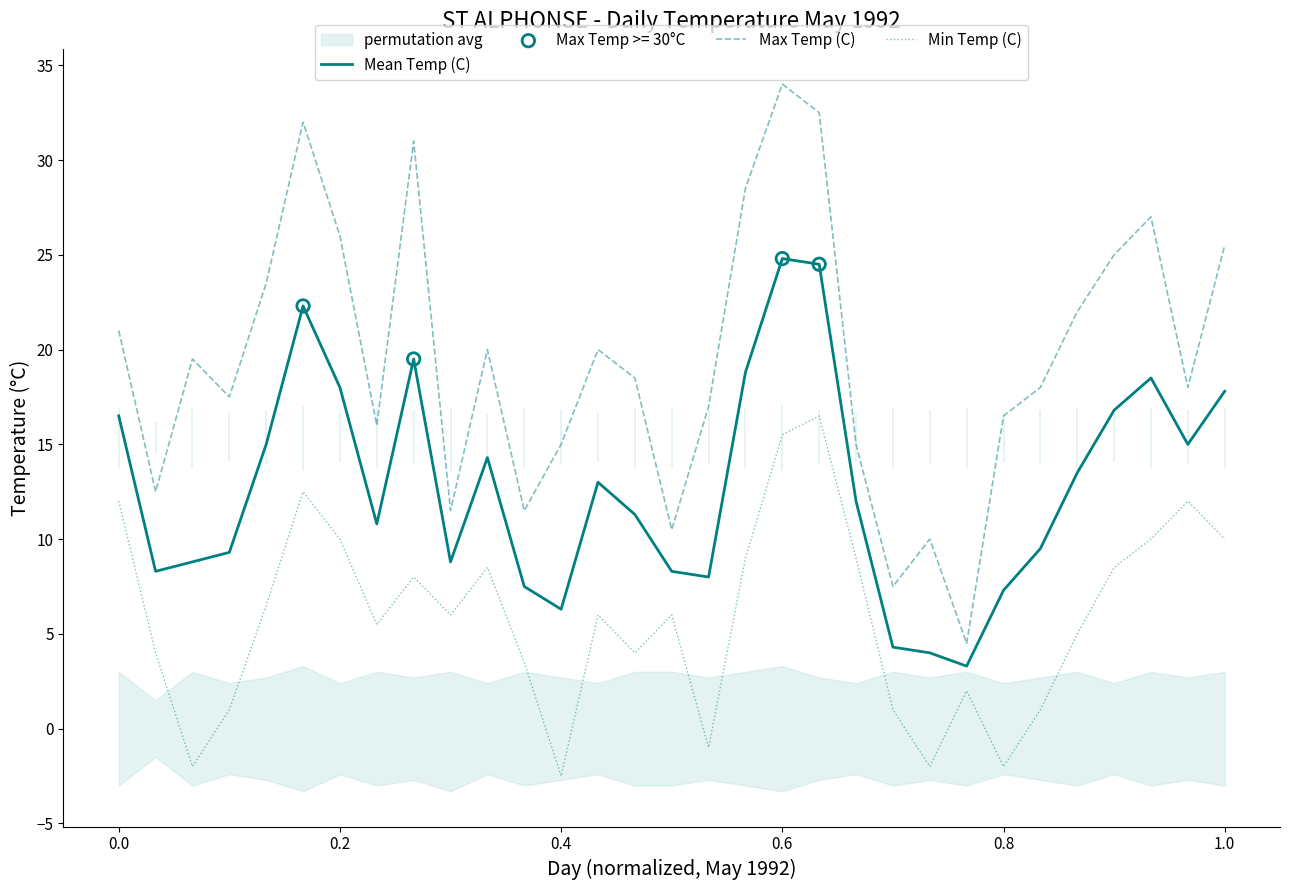

Which series has the largest Y range (max minus min)?

Max Temp (C)